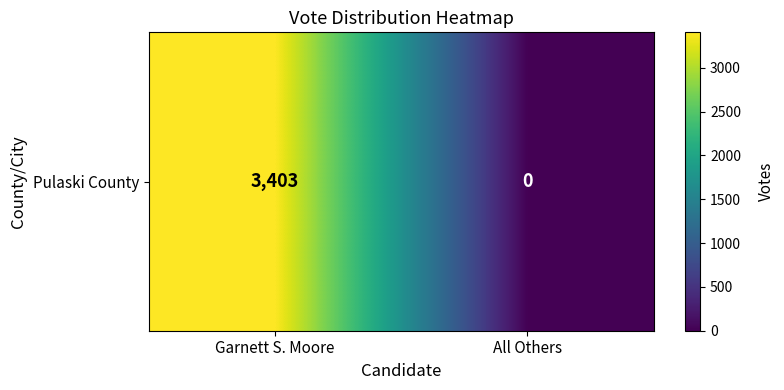

Rank the categories by value from highest to lowest.

Garnett S. Moore, All Others